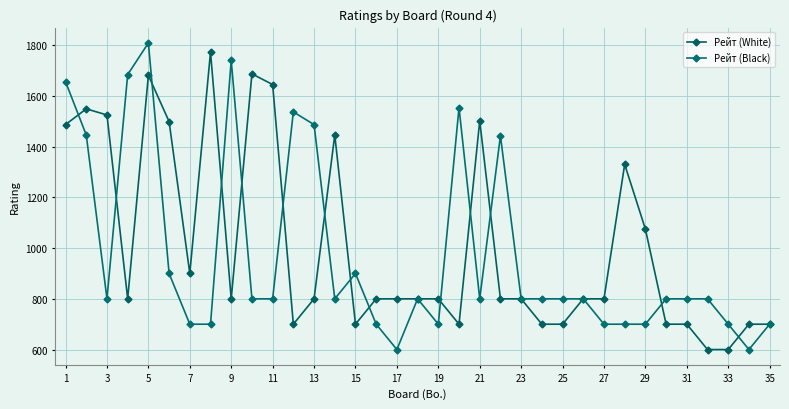

At which label does Рейт (Black) first exceed 800?

1